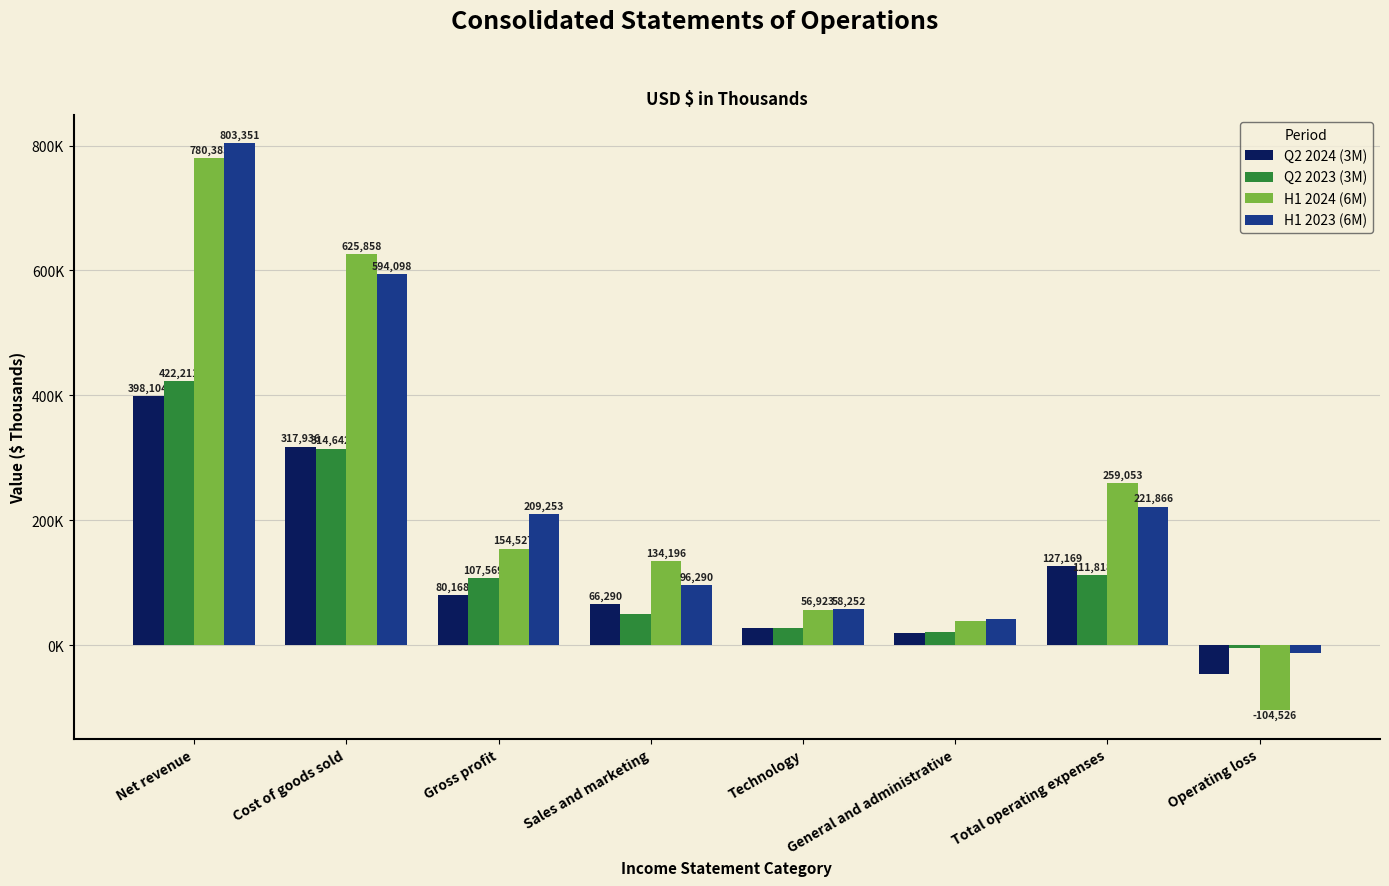

Are the bars grouped side by side (vs. stacked)?

Yes